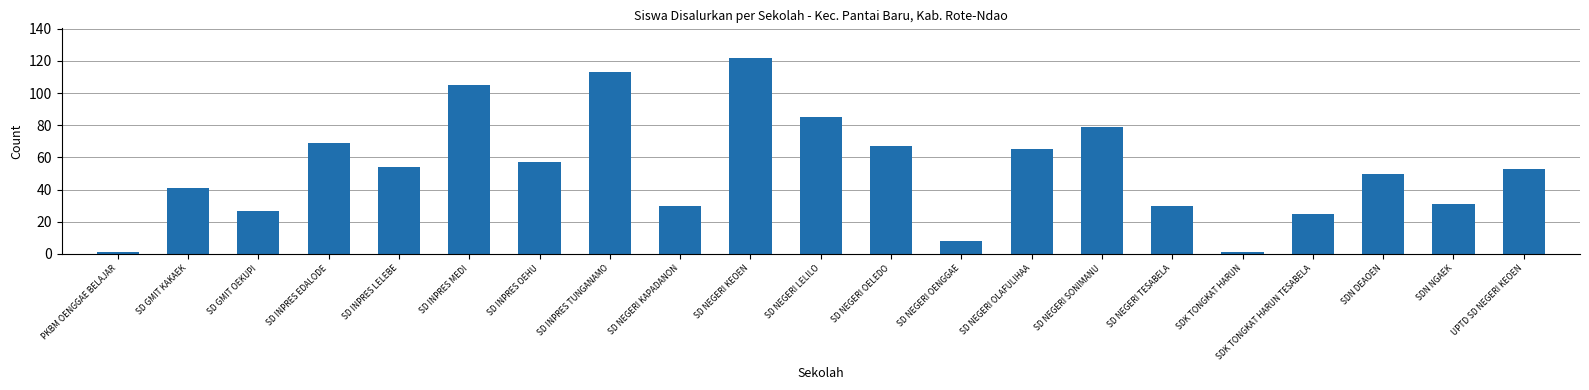

What is the maximum value shown in the chart?

122